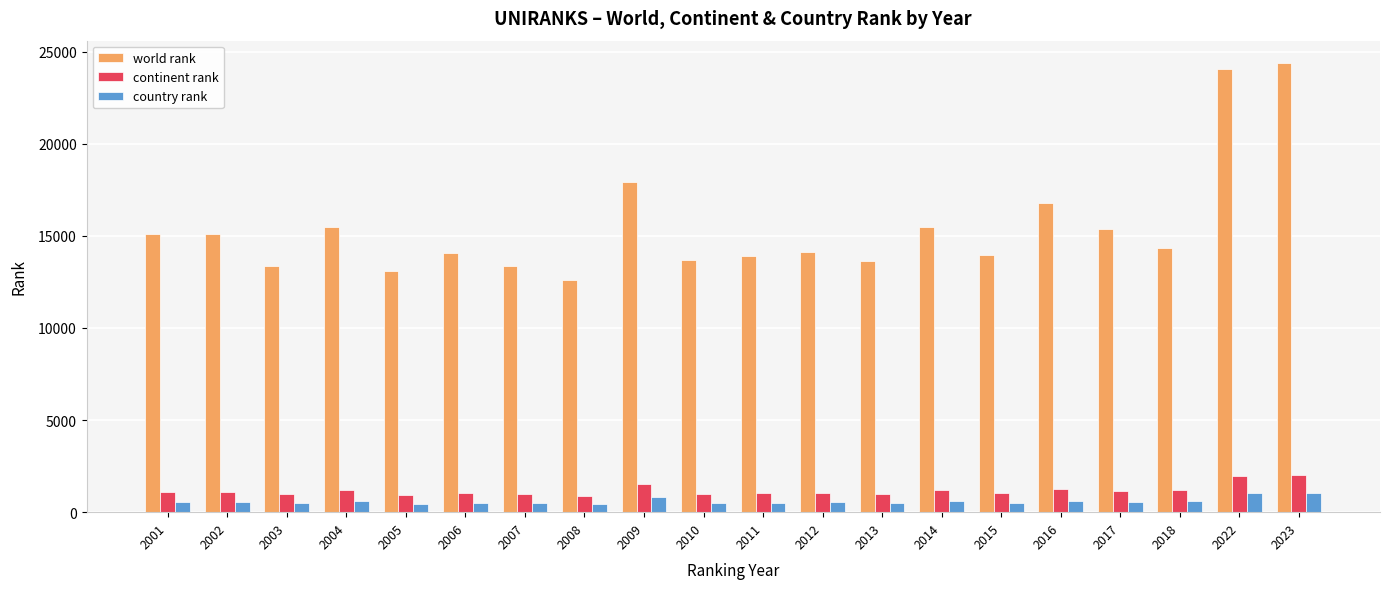

What is the minimum value for world rank?

12613